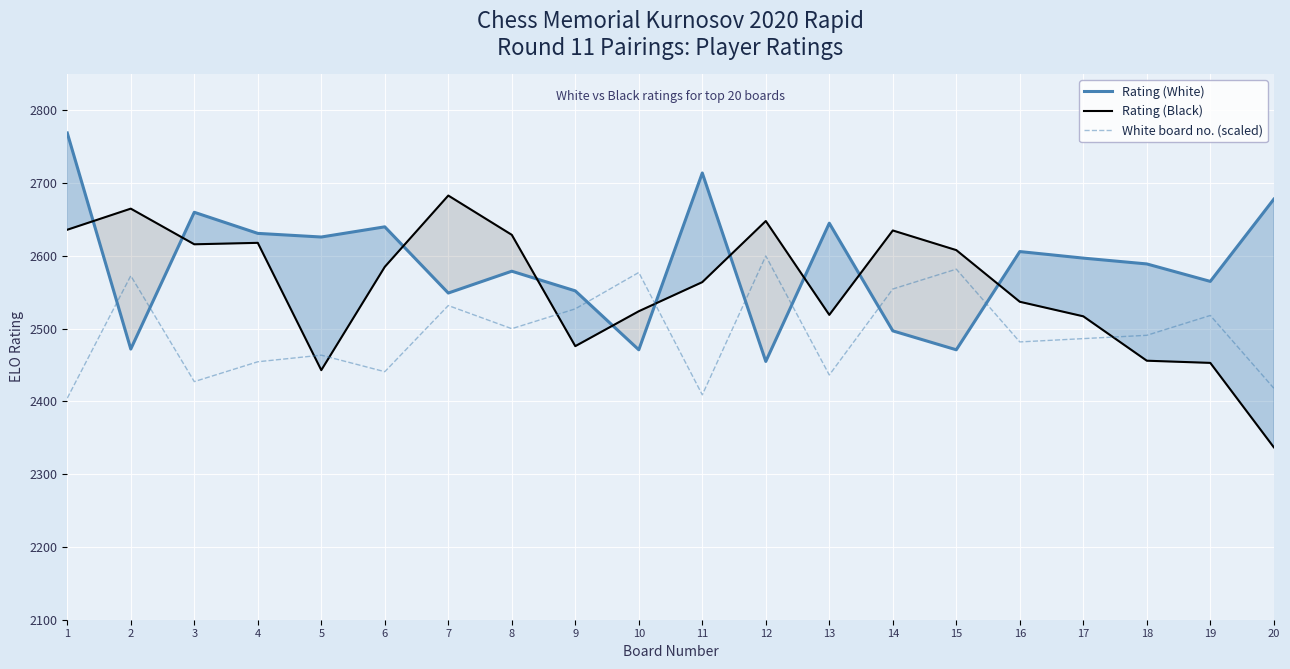

At which label is Rating (Black) closest to 2510?

17